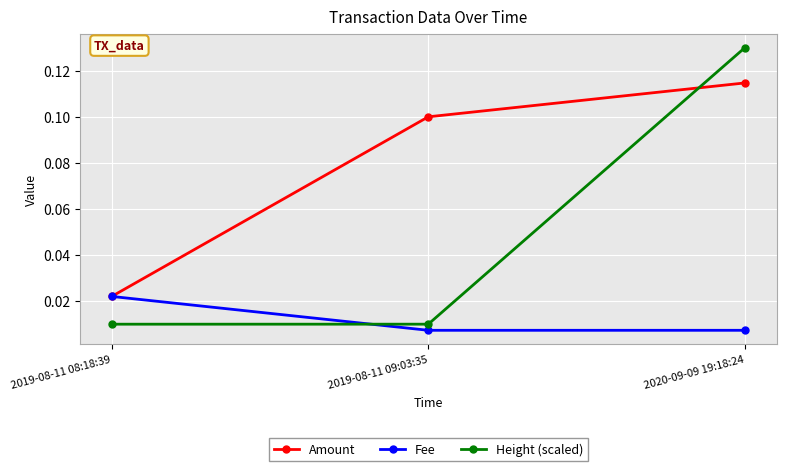

Count the Amount values in the range 0 to 1.

3